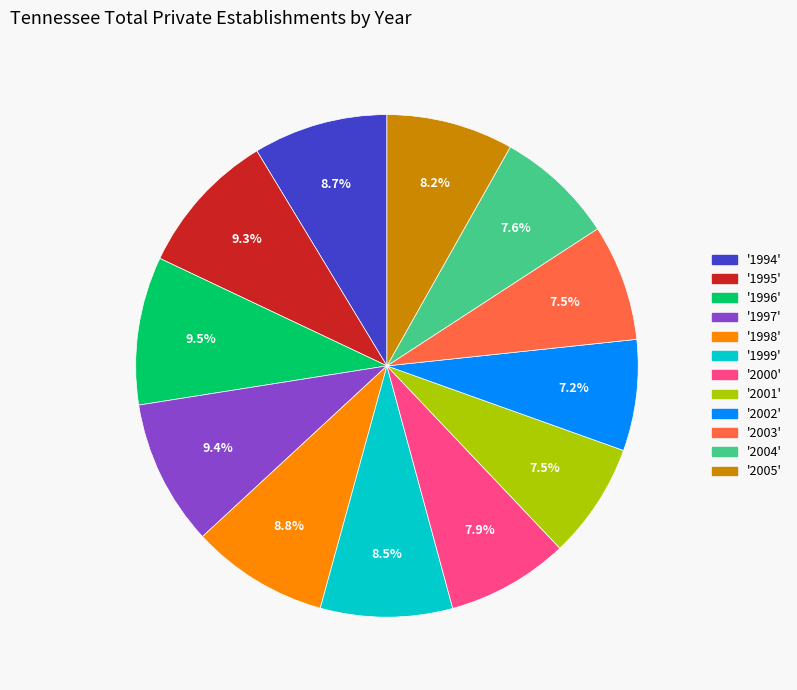

How many segments does this pie chart have?

12